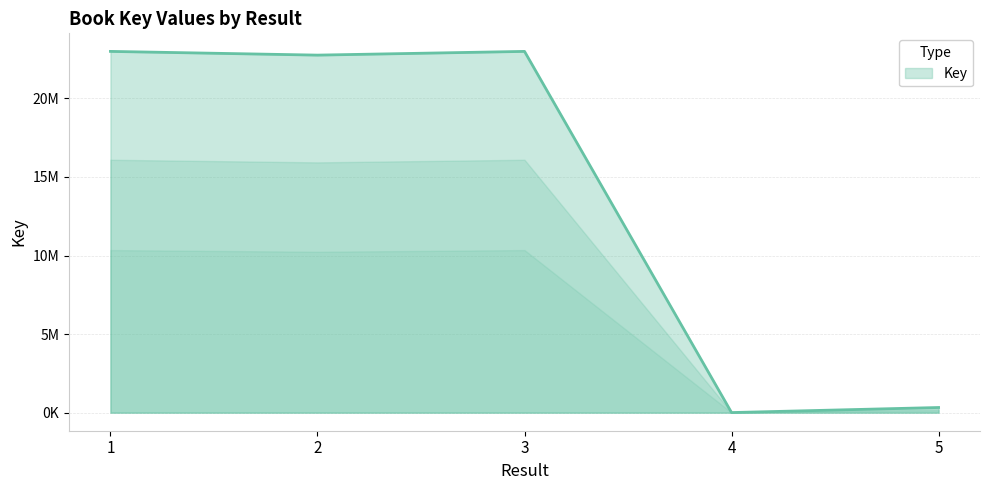

At which category does the data reach its first local valley?

2